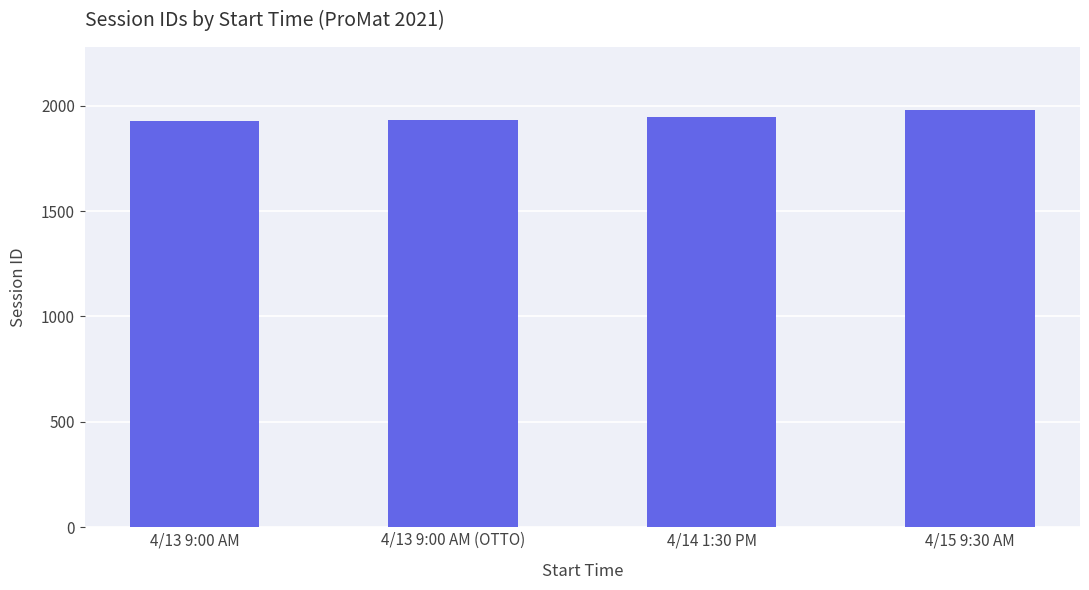

How many data points are less than 1945?

2